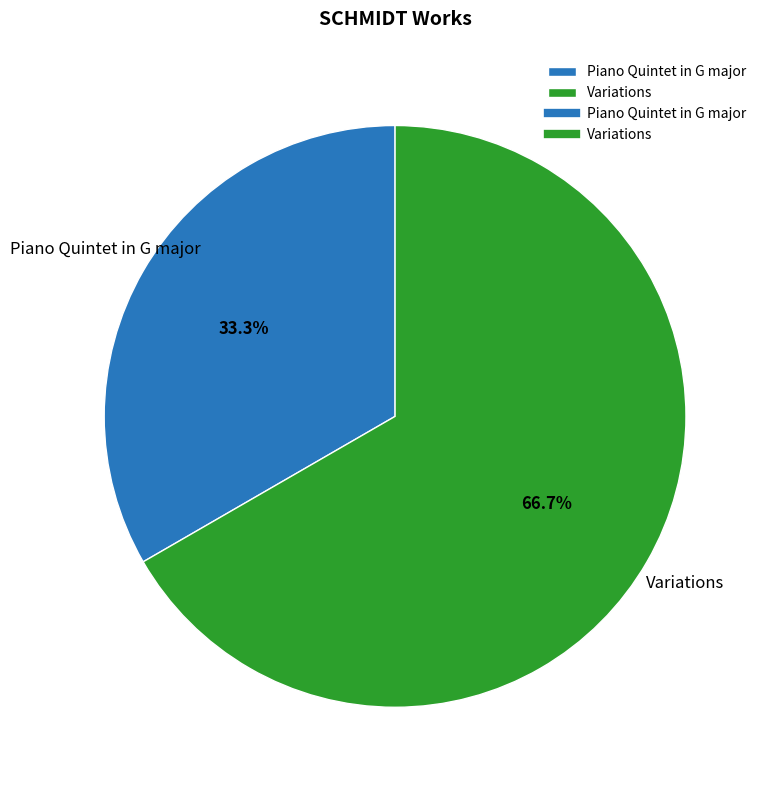

What percentage is the Piano Quintet in G major slice, to the nearest percent?

33%